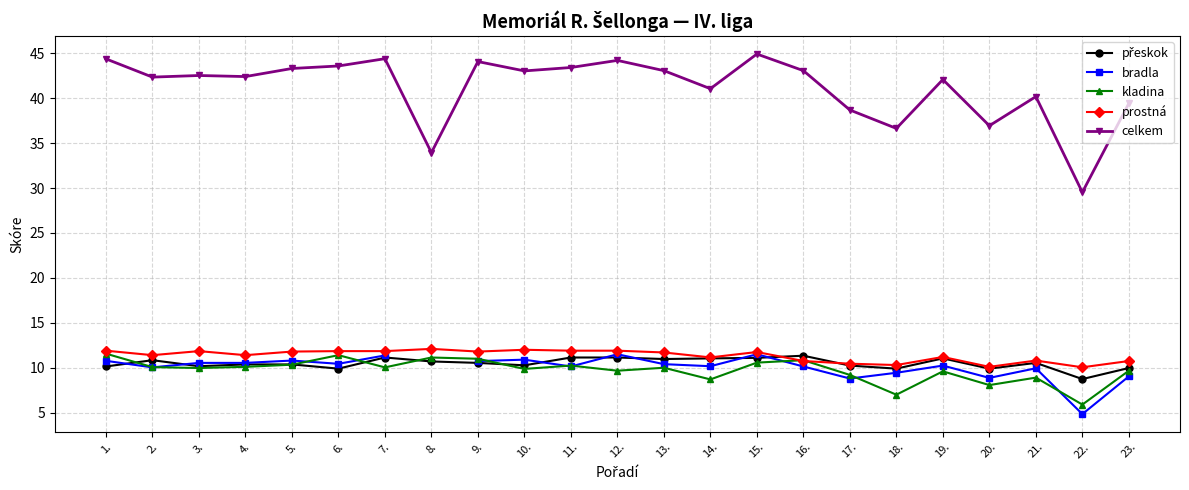

What is the minimum value shown in the chart?

4.8